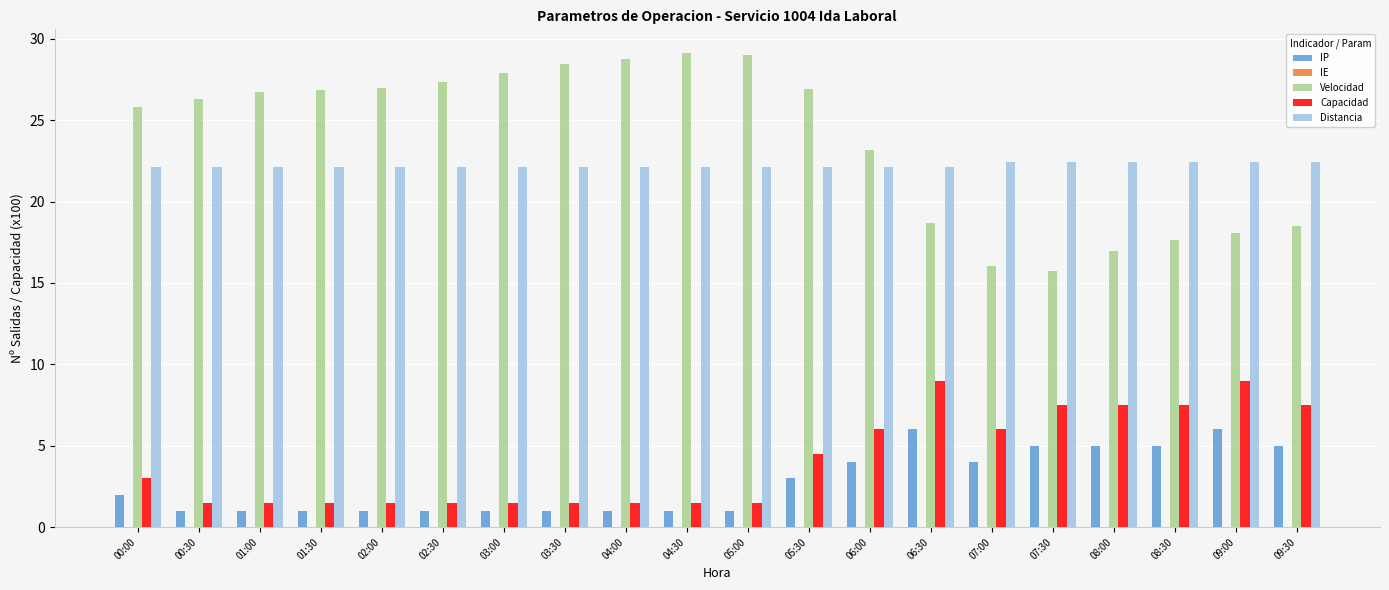

What is the value of the Capacidad bar at the 11th from the left?

1.5